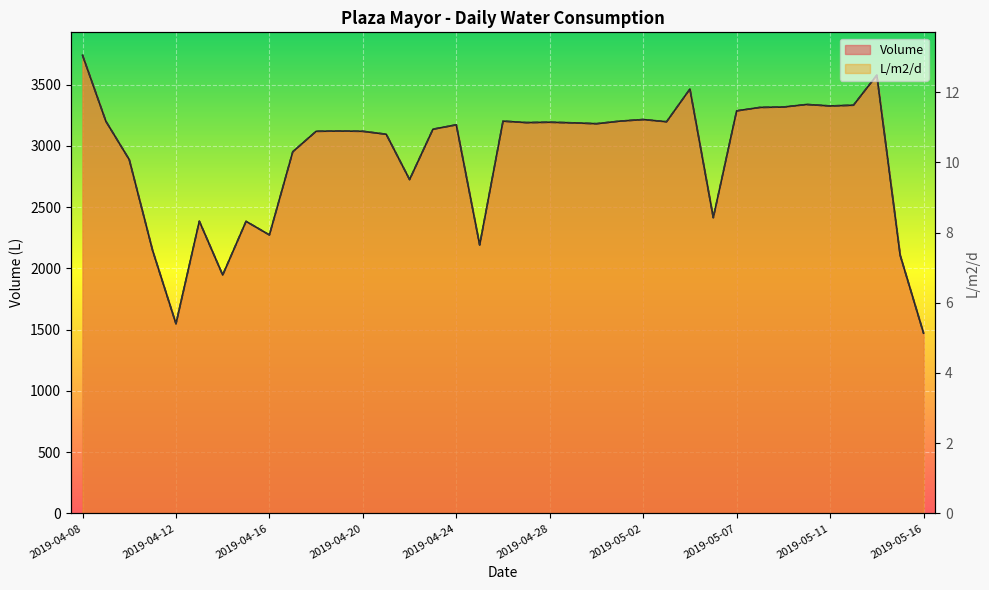

Is the value of Volume at 2019-05-10 greater than the value of L/m2/d at 2019-04-15?

Yes